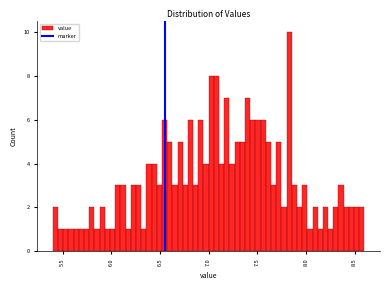

Read against the x-axis, roughly where is the centre of the tallest bar?

7.85